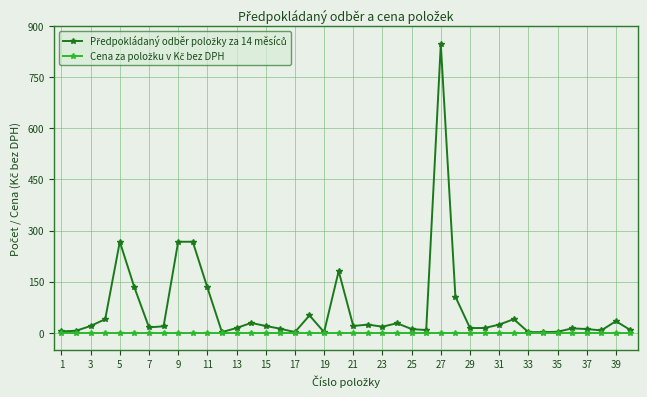

True or false: Předpokládaný odběr položky za 14 měsíců and Cena za položku v Kč bez DPH cross at least once.

False